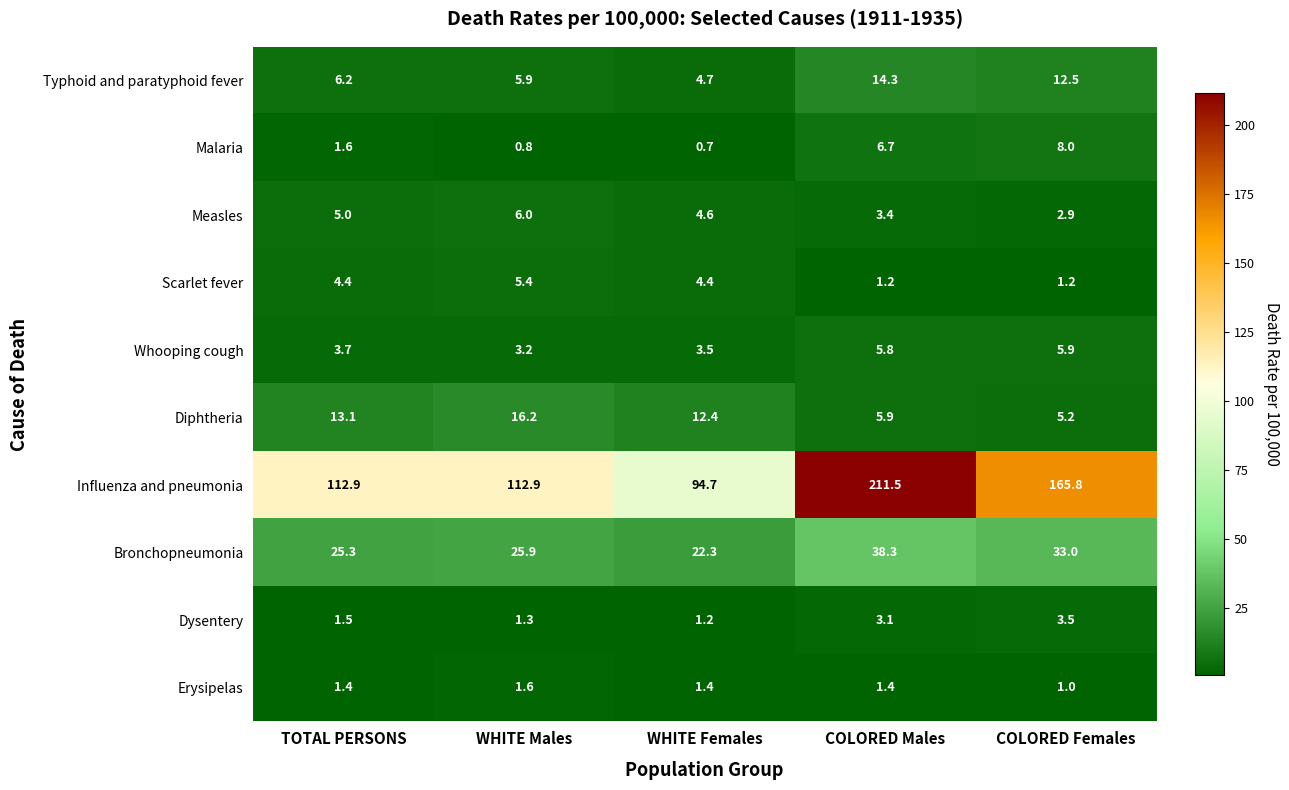

List the labels in order of Dysentery value, smallest first.

WHITE Females, WHITE Males, TOTAL PERSONS, COLORED Males, COLORED Females